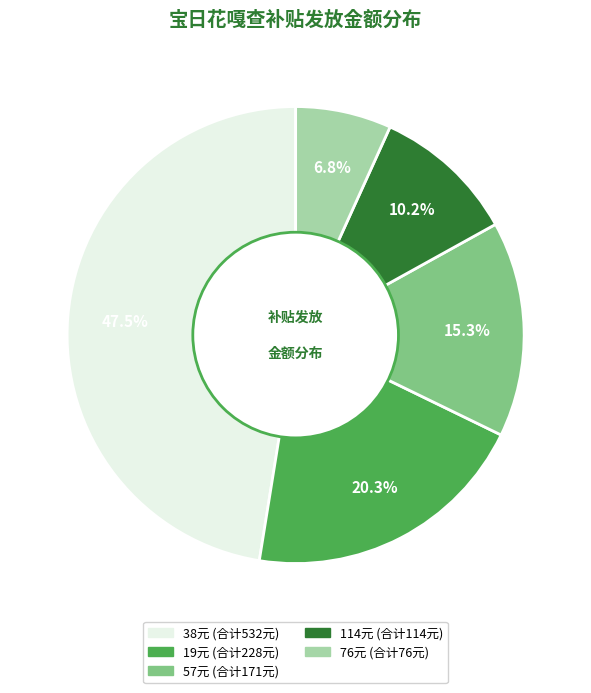

To the nearest percent, what is the difference between the largest and smallest slice percentages?

41%